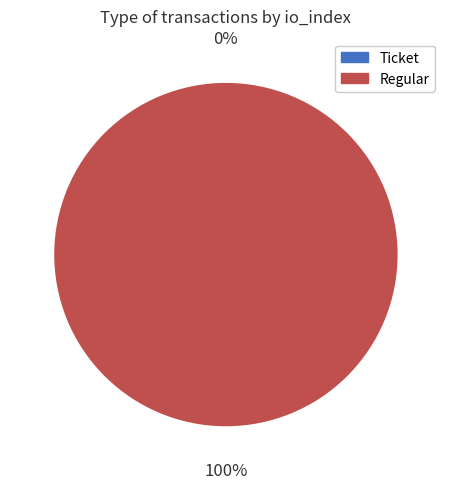

To the nearest percent, what portion does Regular represent?

100%